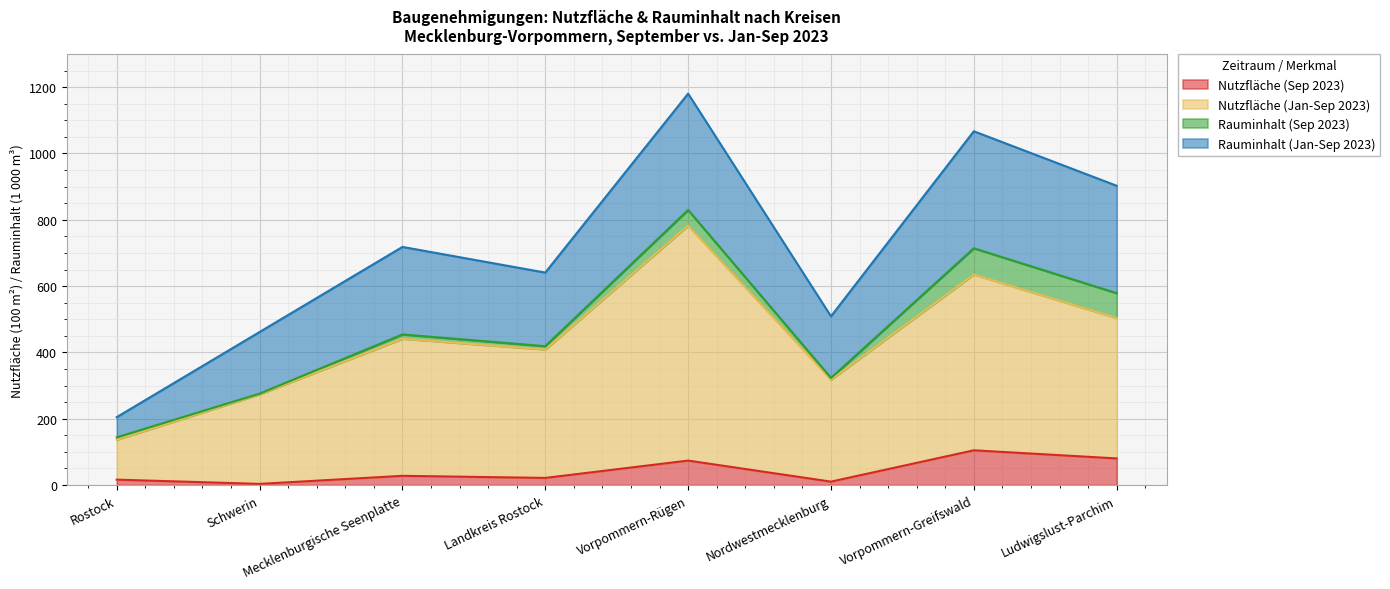

Is it true that Nutzfläche (Sep 2023) equals 18.0 at Nordwestmecklenburg?

False